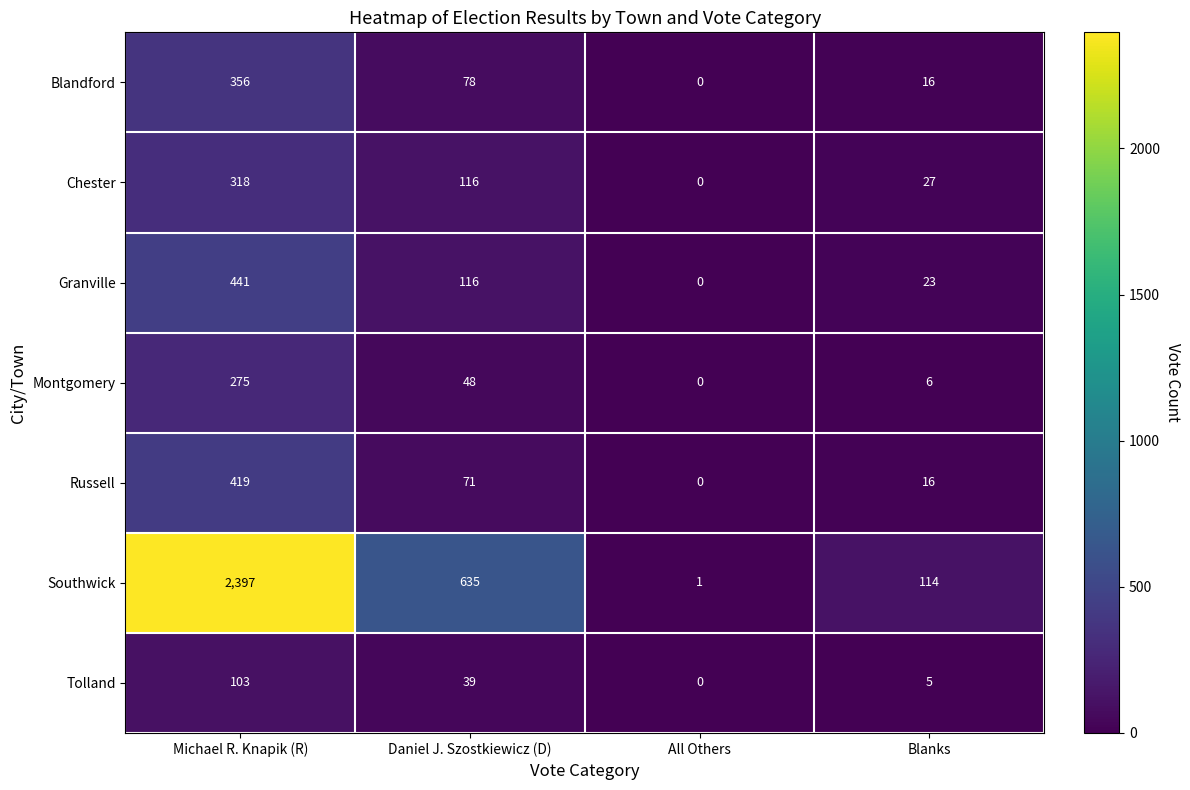

True or false: Blandford has a value of 78 at Daniel J. Szostkiewicz (D).

True